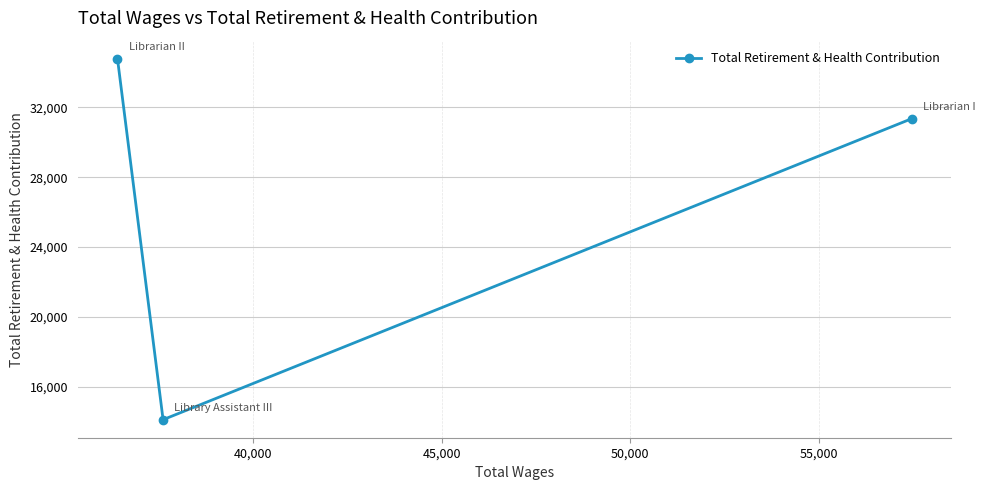

What is the value of the 3rd point from the left?

31357